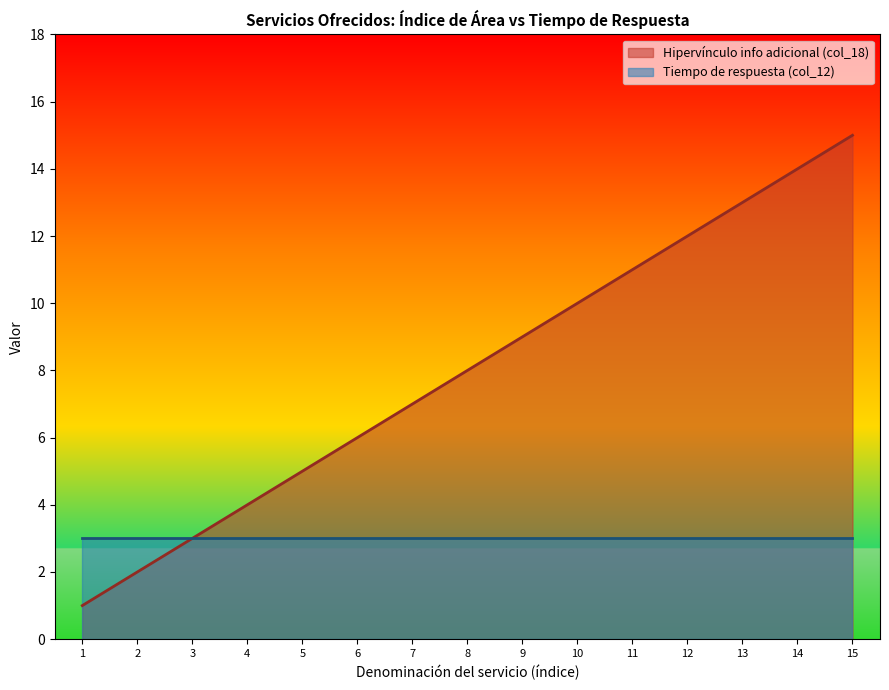

At which category is the sum across all series the highest?

15